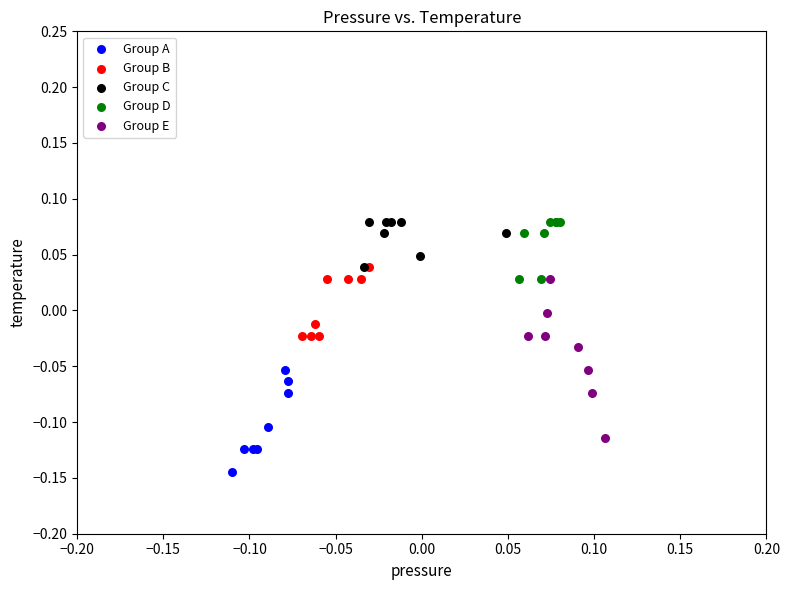

Which series reaches the minimum Y coordinate?

Group A